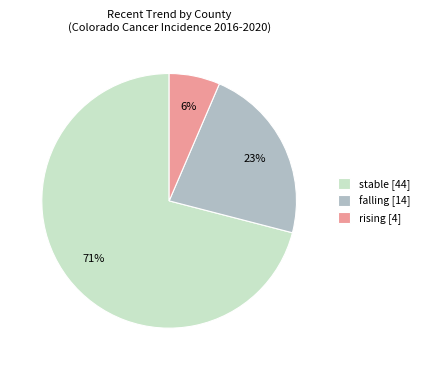

What is the smallest slice in the pie chart?

rising [4]